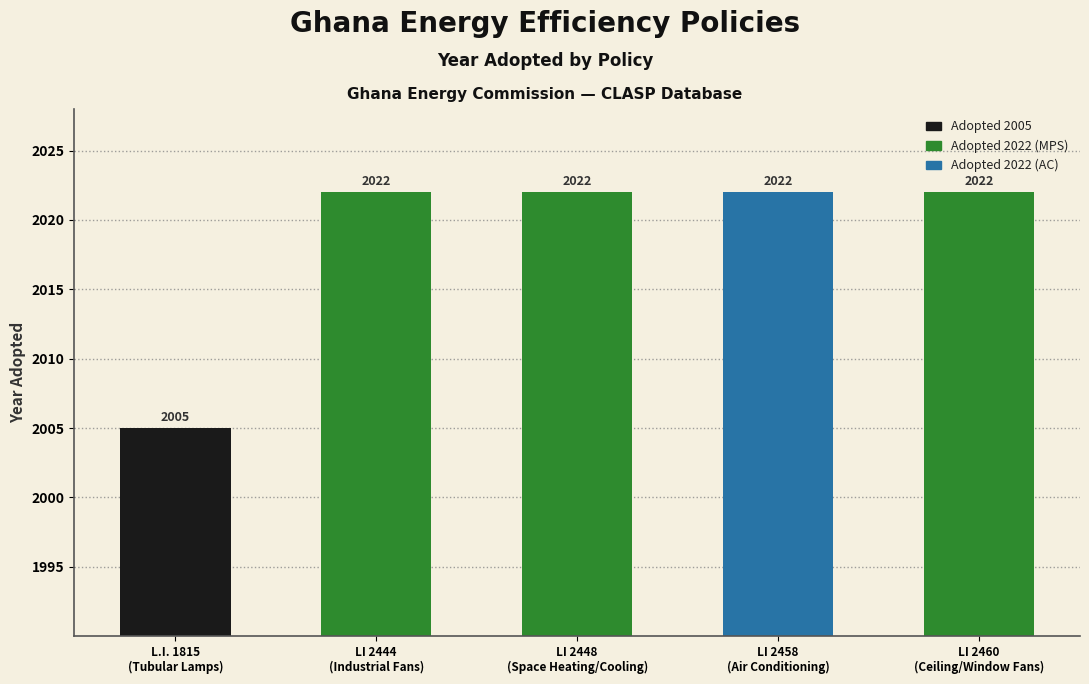

What is the smallest value displayed?

2005